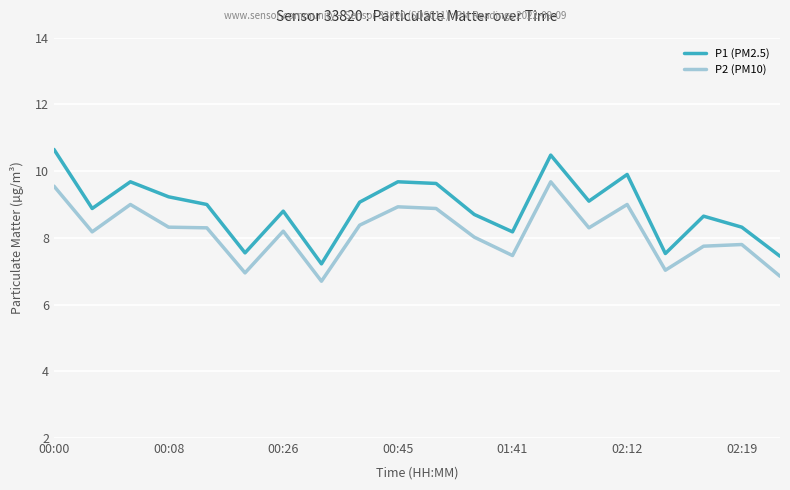

List the series in order of their overall mean, lowest first.

P2 (PM10), P1 (PM2.5)